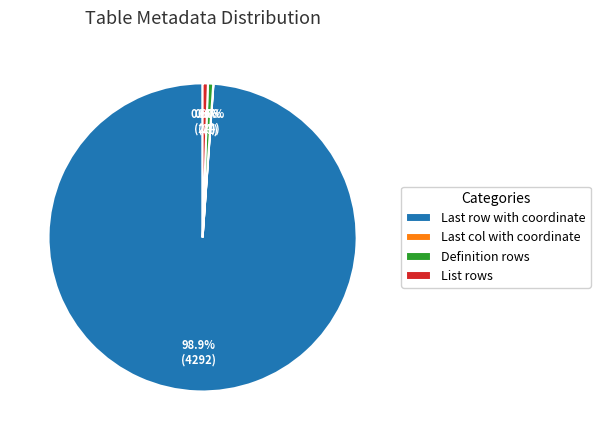

To the nearest percent, what is the average slice percentage?

25%